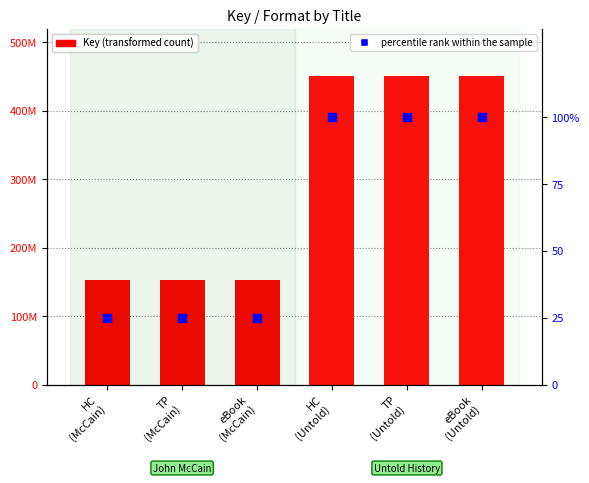

Which series has the largest Y range (max minus min)?

Key